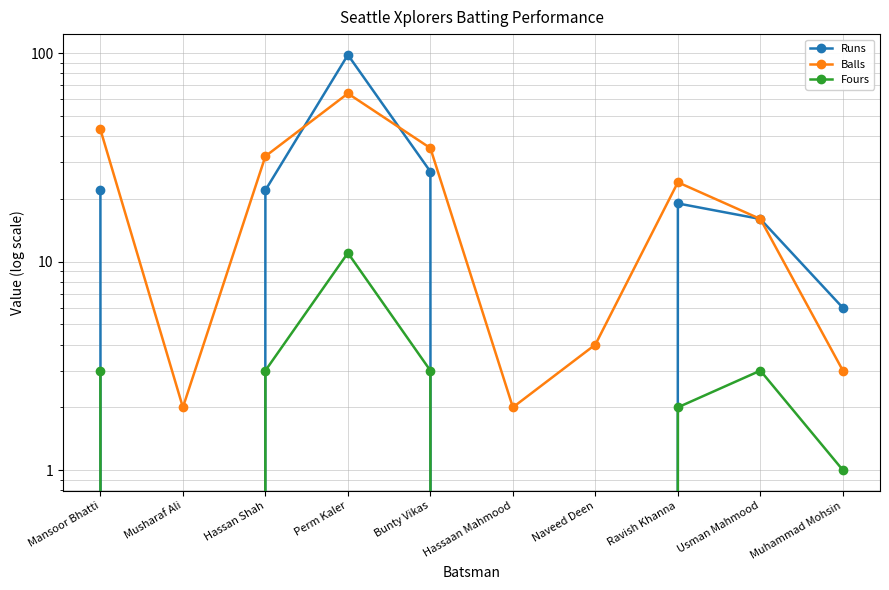

The Runs series shows 27 at Bunty Vikas. True or false?

True